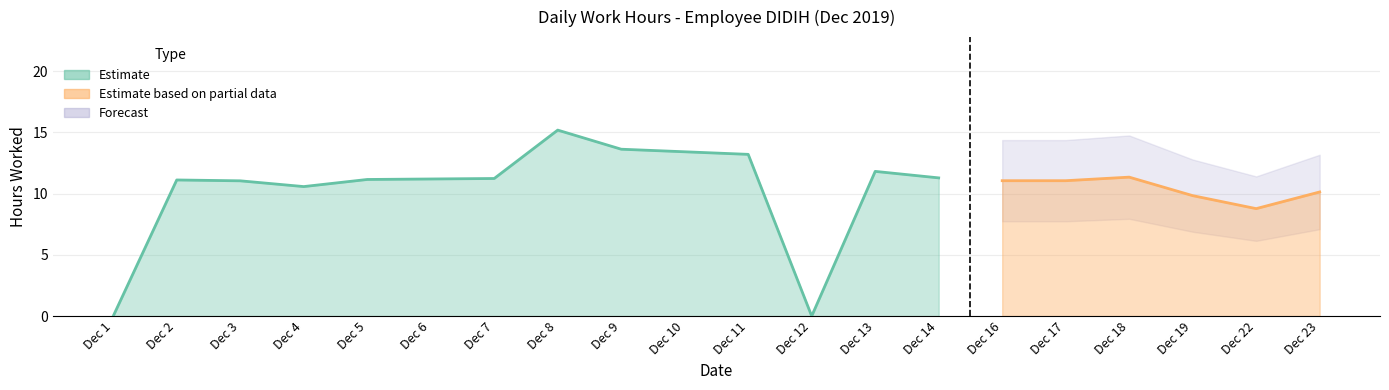

What is the maximum value shown in the chart?

15.2